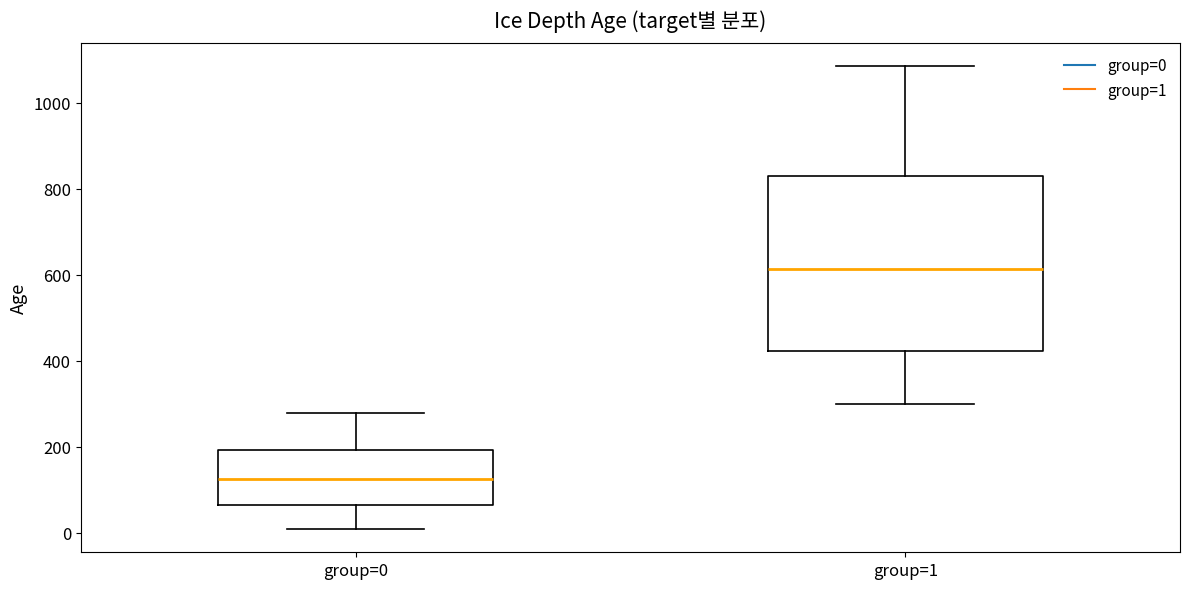

Reading left to right, read every box against the y-axis: the position of its median line, the range the box covers, and the ends of its whiskers. The values are not printed on the chart, so give them approximately, as read against the axis.

group=0: median 120, box 60 to 200, whiskers 0 to 280
group=1: median 620, box 420 to 820, whiskers 300 to 1080